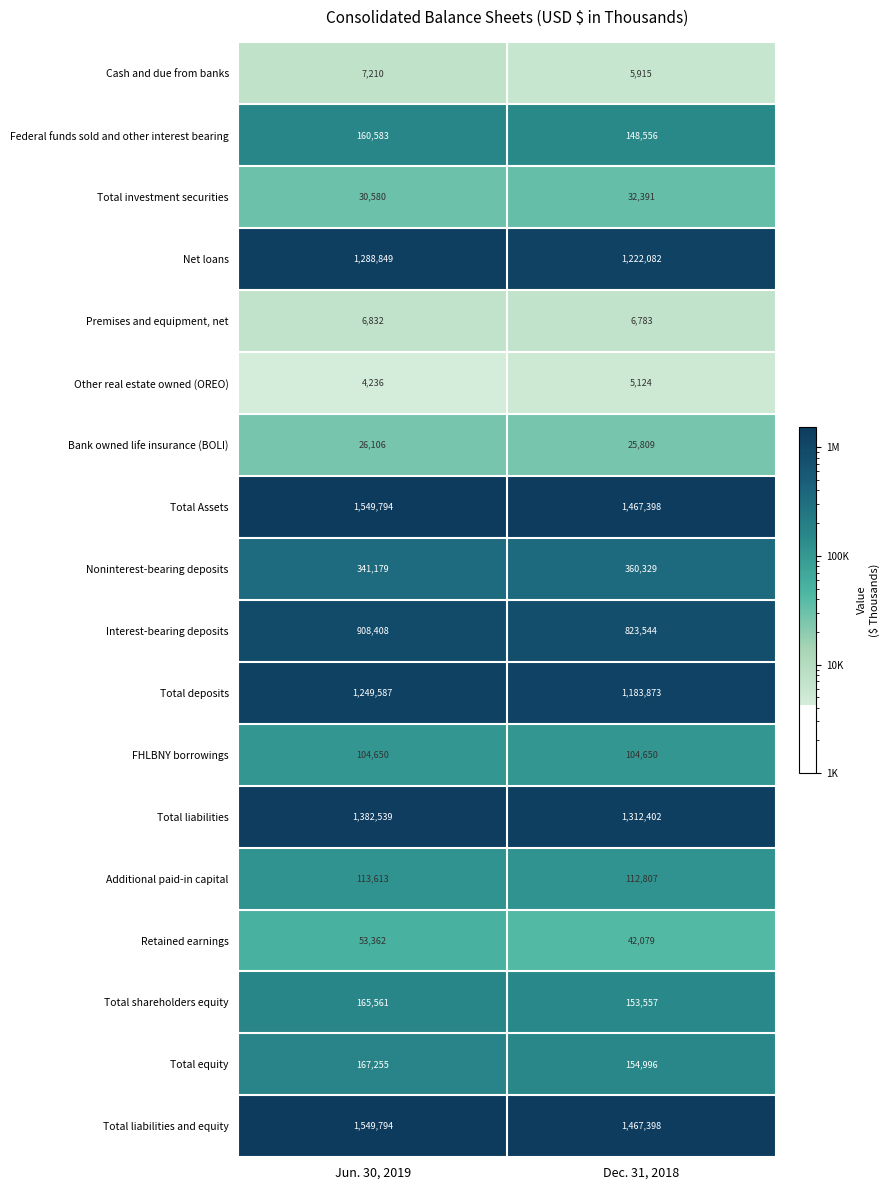

Between Jun. 30, 2019 and Dec. 31, 2018, which series saw the biggest shift?

Interest-bearing deposits